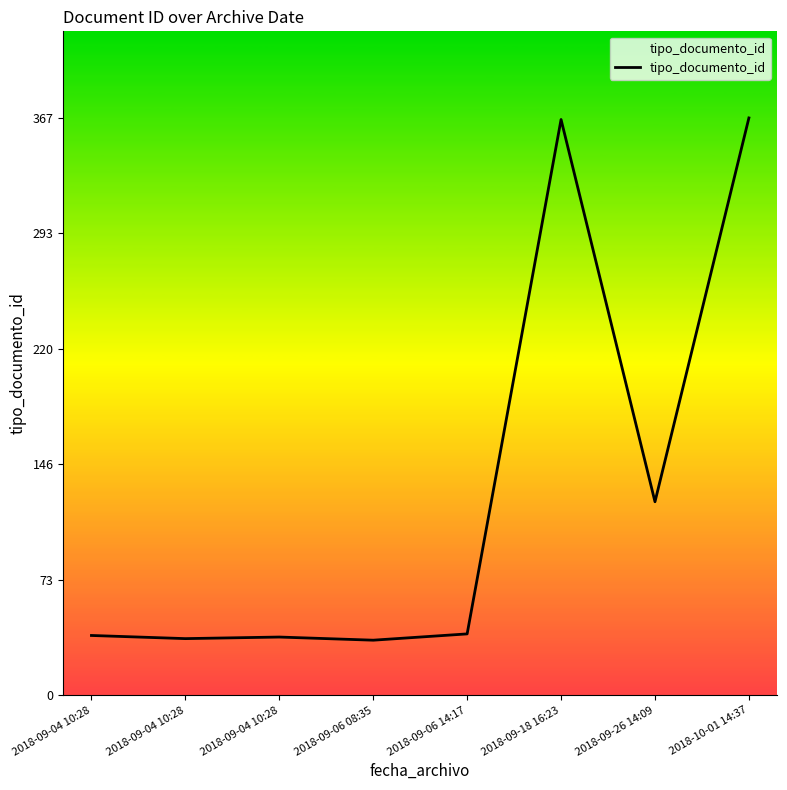

Which has a higher value, 2018-09-18 16:23 or 2018-09-04 10:28?

2018-09-18 16:23